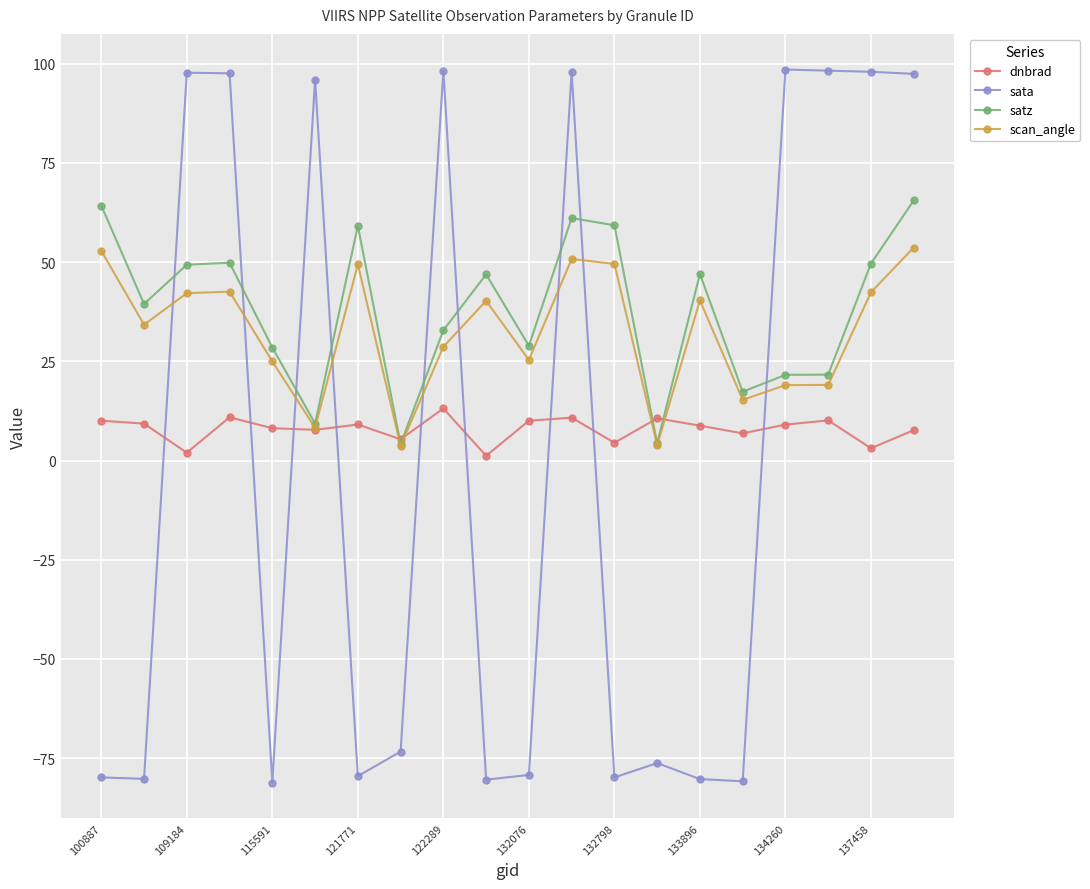

How many series are shown in this chart?

4